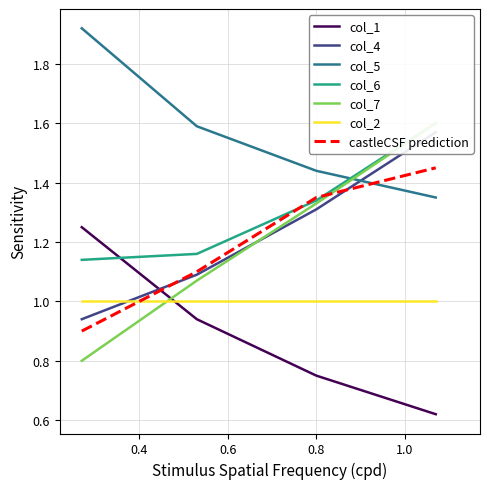

What is the maximum value for col_2?

1.0